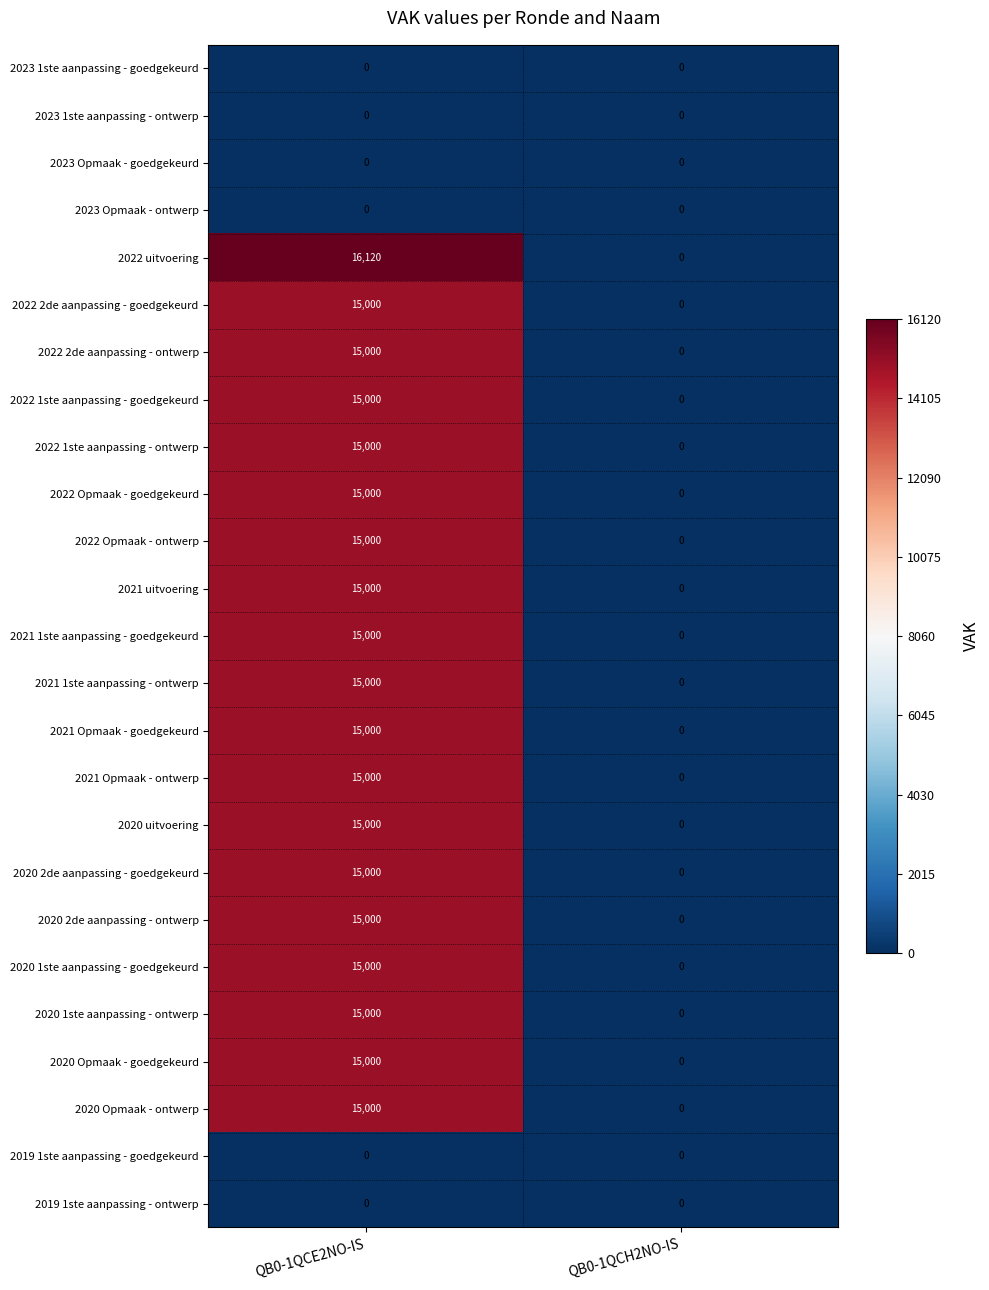

Which category has the lowest value in the 2022 1ste aanpassing - goedgekeurd series?

QB0-1QCH2NO-IS